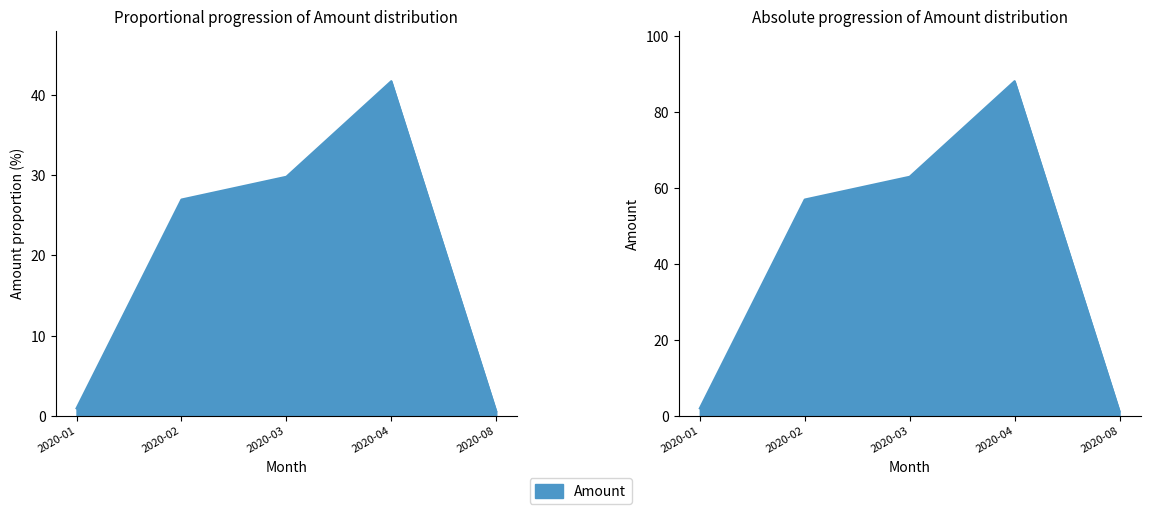

Rank the categories by value from lowest to highest.

2020-08, 2020-01, 2020-02, 2020-03, 2020-04